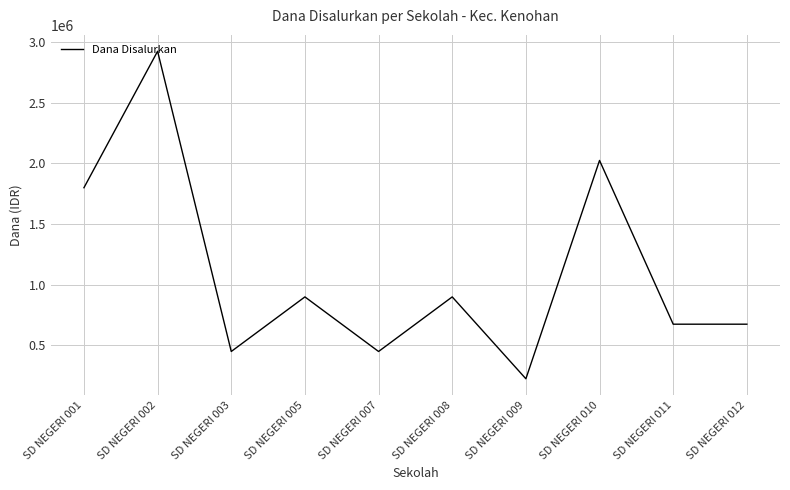

Is this an area chart (filled region under the line)?

No